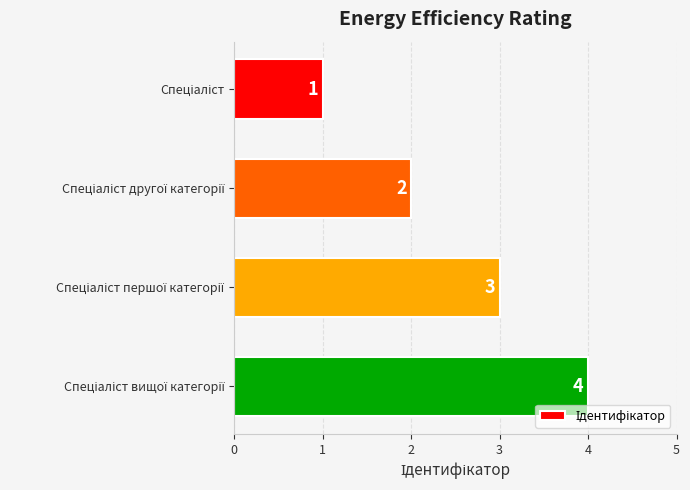

How many series are shown in this chart?

1